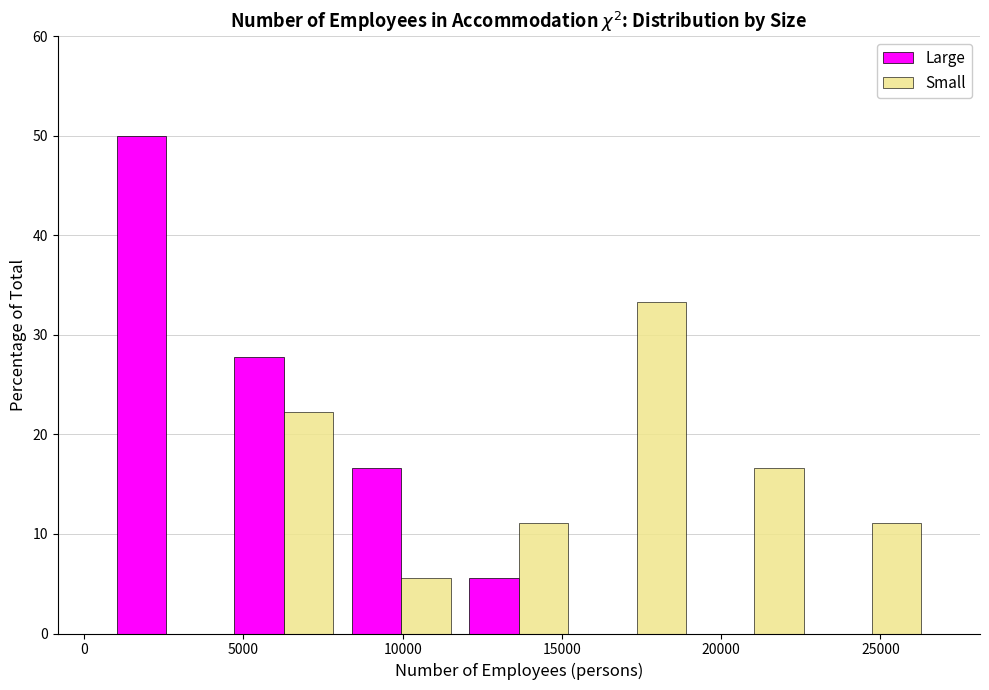

Reading left to right, transcribe this chart: for each range on the x-axis, give the height of each series' bar. Neither the bar edges nor the heights are printed on the chart, so give them approximately, as read against the axes.

500 to 4500: Large=50	Small=0
4500 to 8000: Large=28	Small=22
8000 to 12000: Large=17	Small=6
12000 to 15500: Large=6	Small=11
15500 to 19000: Large=0	Small=33
19000 to 23000: Large=0	Small=17
23000 to 26500: Large=0	Small=11